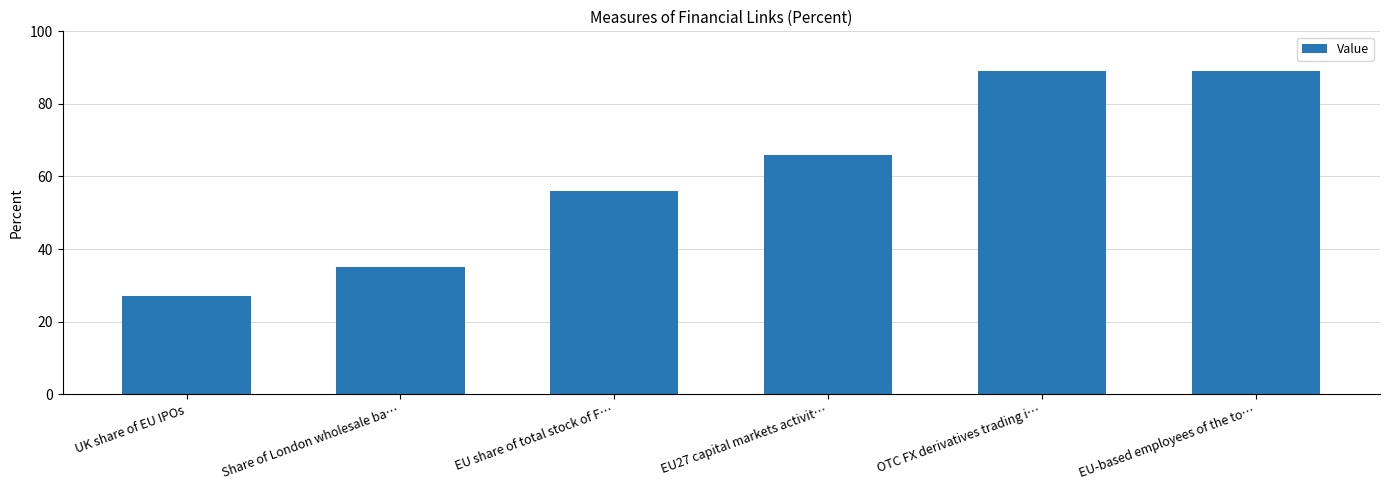

Where is the data nearest to the value 58?

EU share of total stock of F…